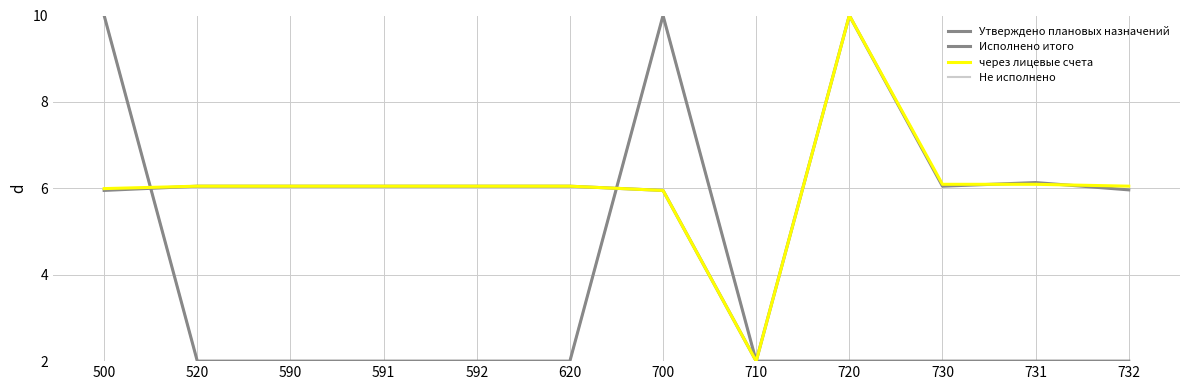

How many interior local peaks does the Утверждено плановых назначений series have?

1